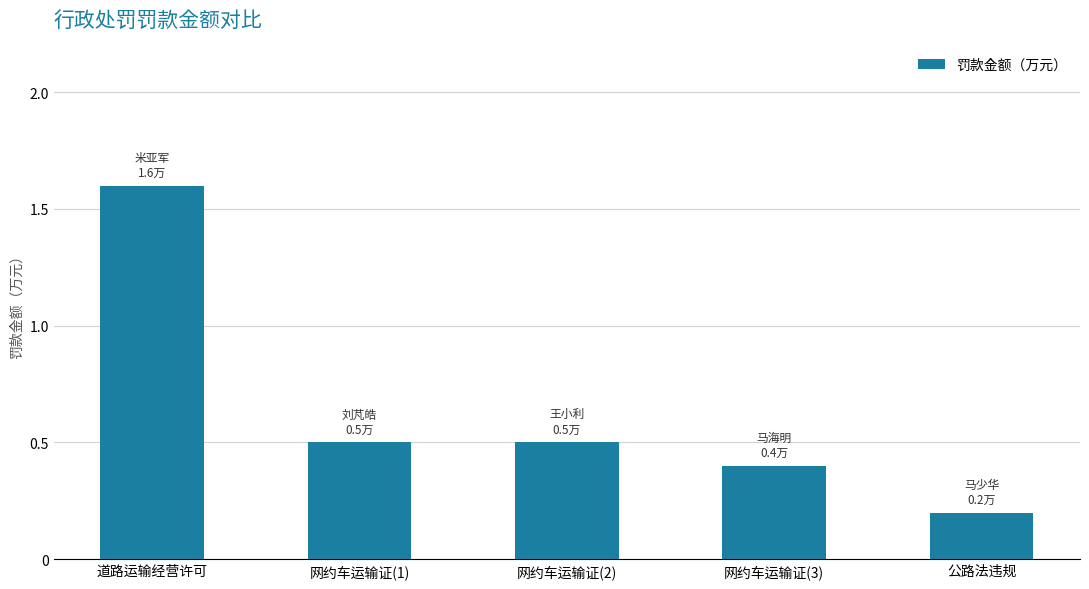

Count the values in the range 0 to 1.

4